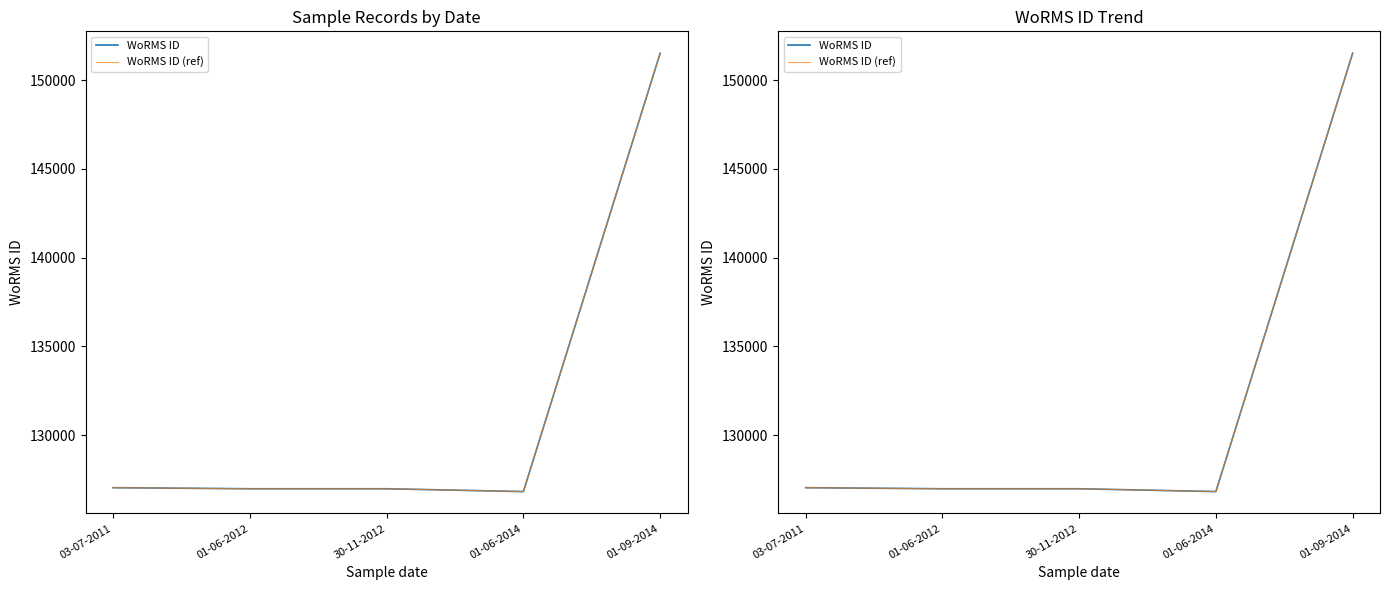

At 01-09-2014, list the series in order from smallest to largest.

WoRMS ID, WoRMS ID (ref)